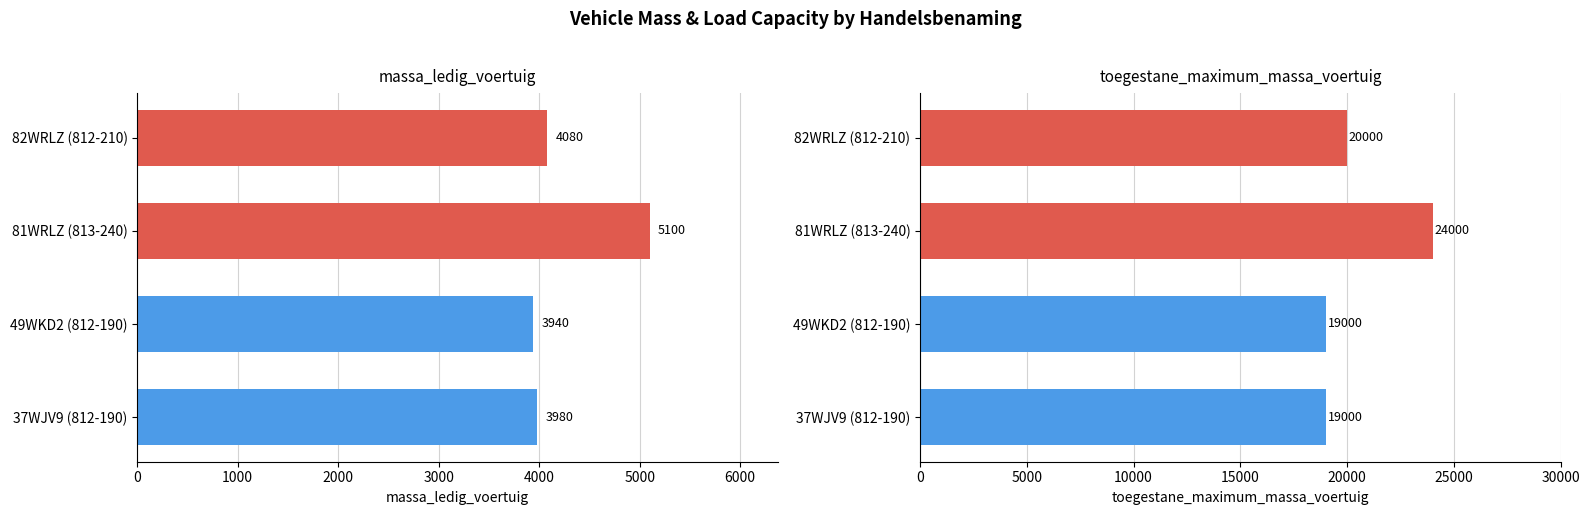

True or false: toegestane_maximum_massa_voertuig has a value of 8720 at 37WJV9 (812-190).

False